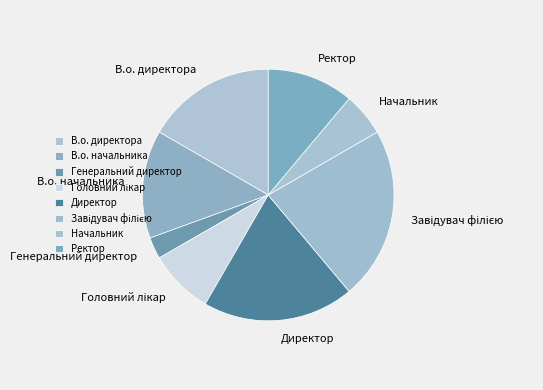

Is it true that Директор is 19% of the pie?

True